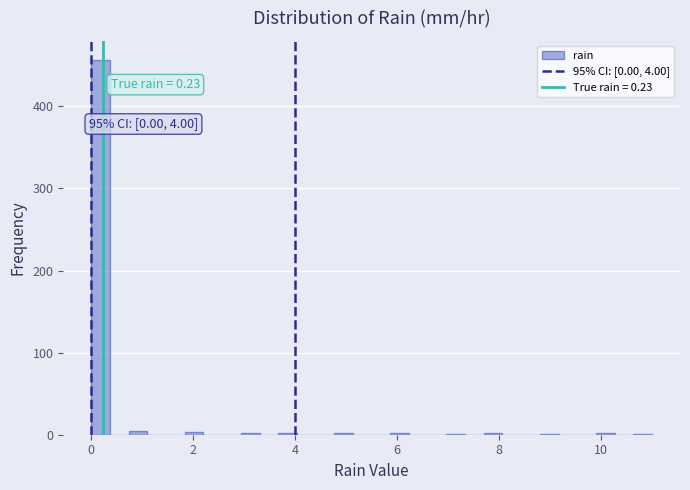

Read against the x-axis, roughly where is the centre of the tallest bar?

0.2